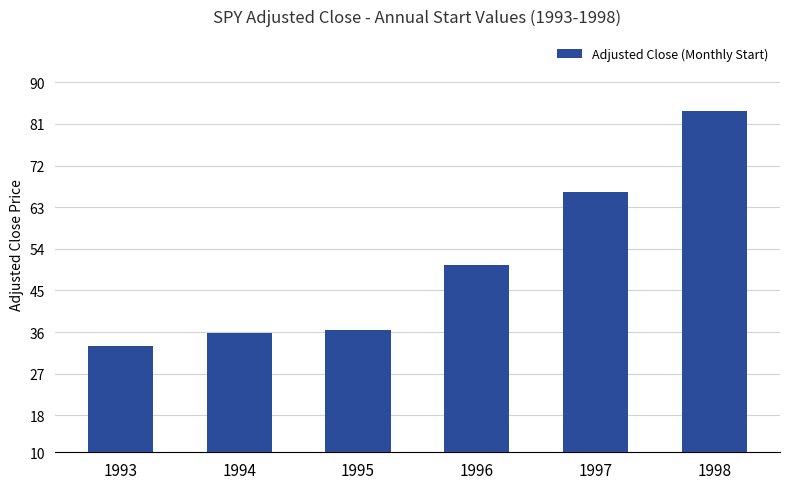

The value at 1995 is 57.1. True or false?

False